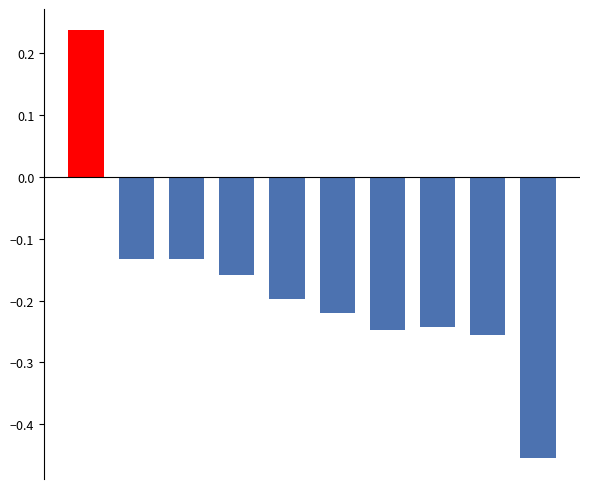

What is the difference between the maximum and minimum values?

0.7